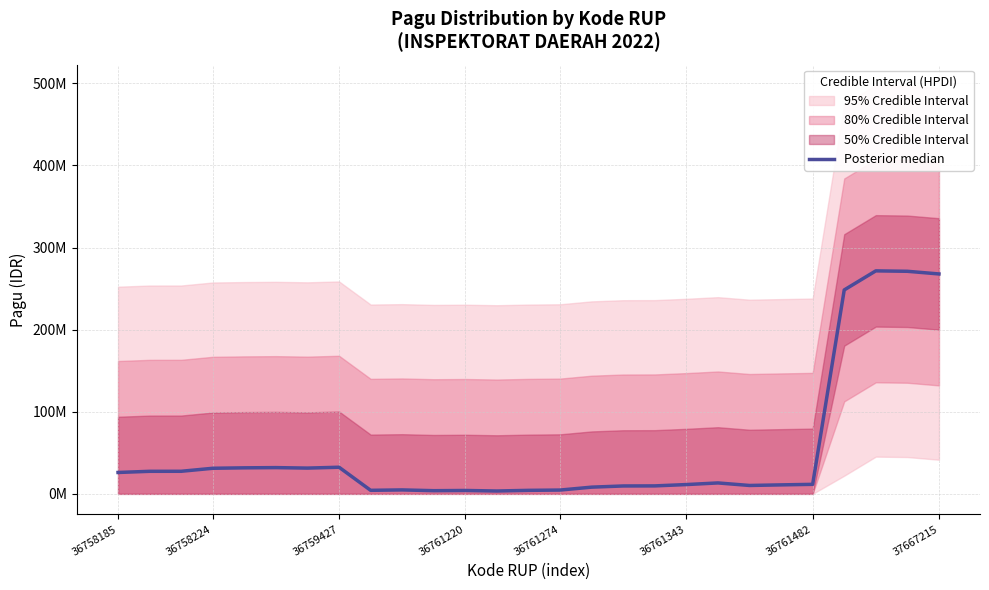

What is the label of the 11th point from the right?

16